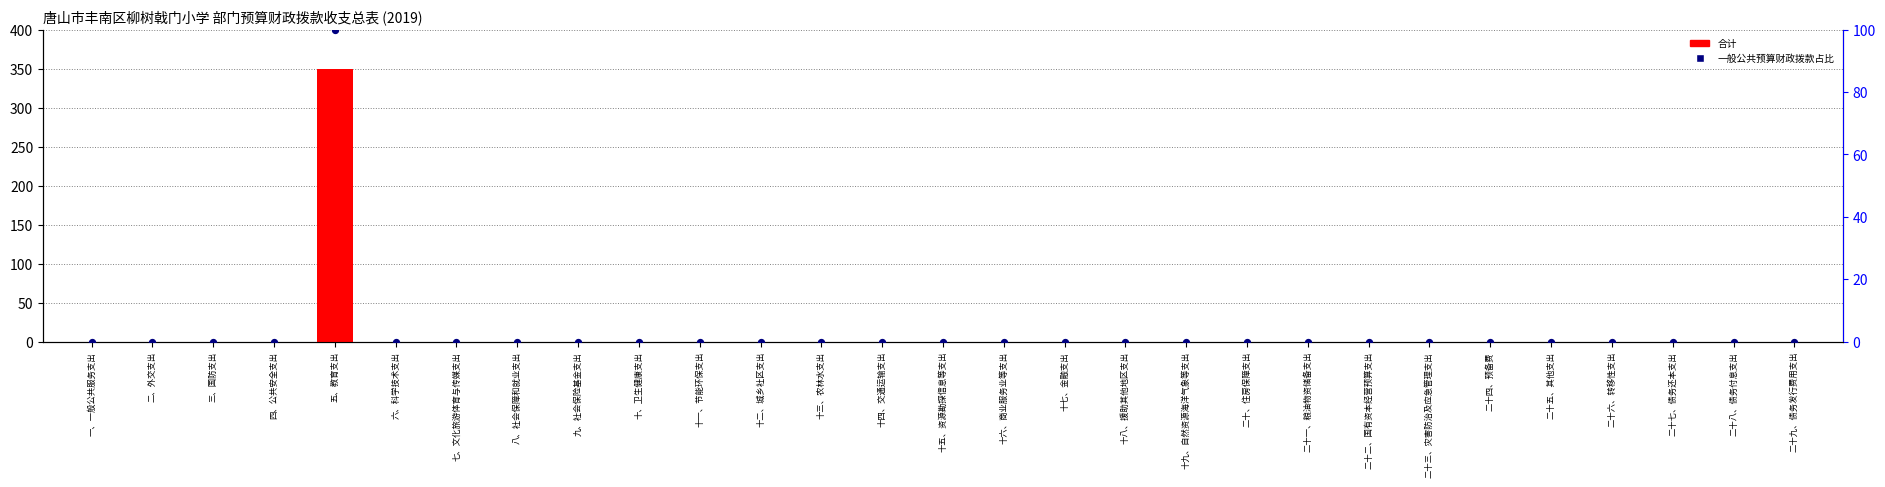

Which series has the largest total across all categories?

合计